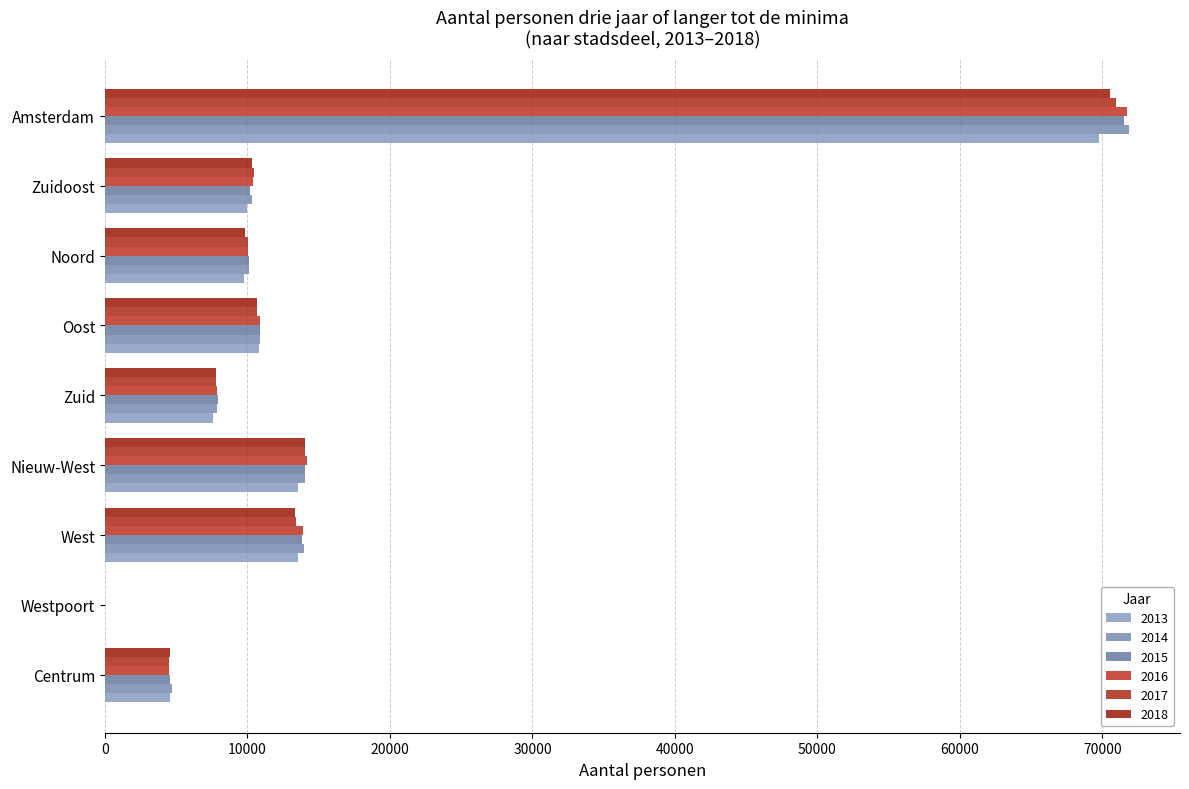

How many categories are shown in the chart?

9